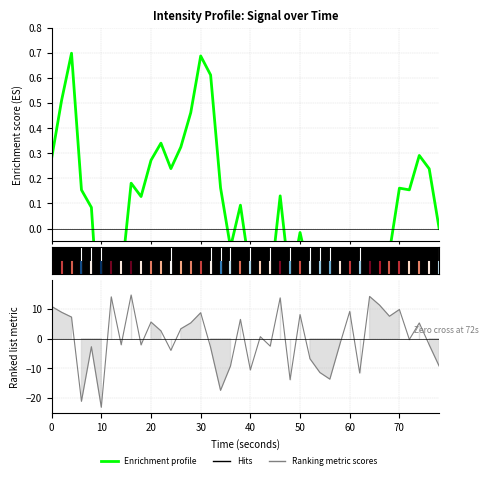

What is the difference between the maximum and minimum values in the Enrichment profile series?

1.7